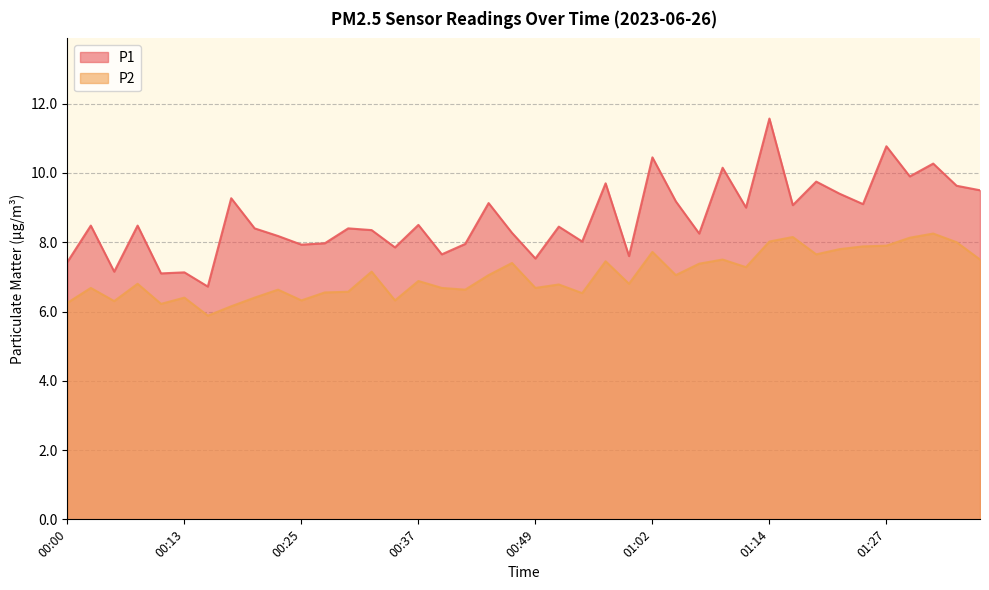

What is the label of the 5th point from the left?

00:10